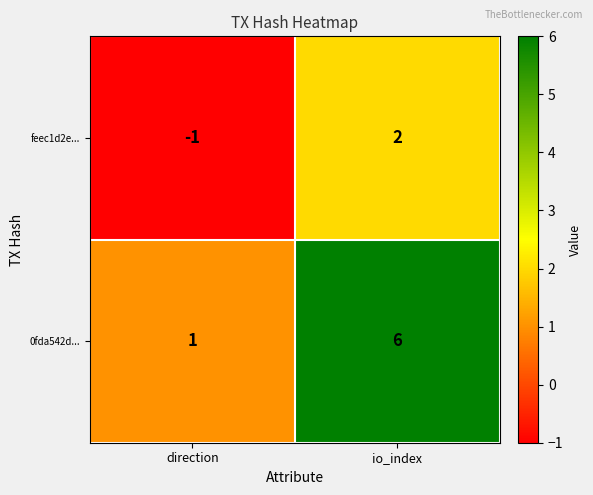

What is the spread (max minus min) of values at io_index?

4